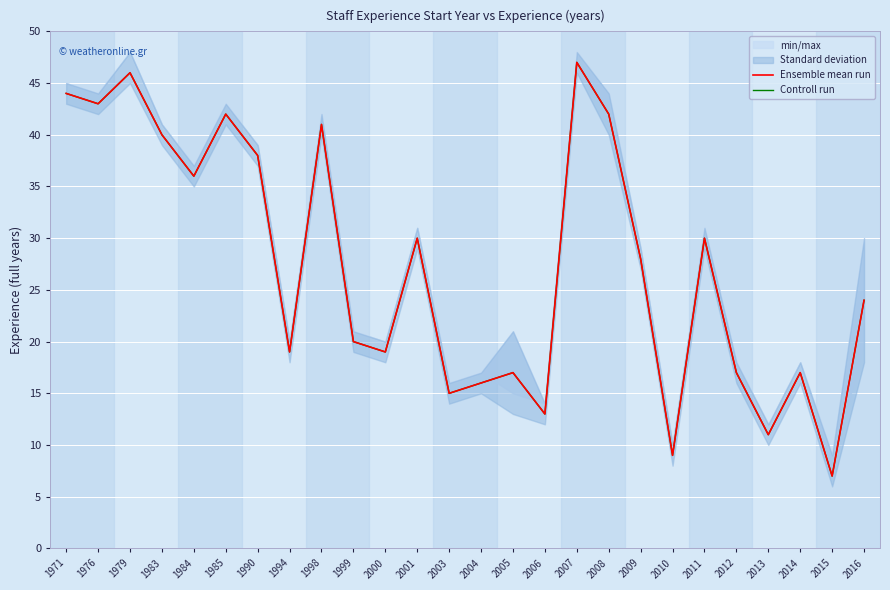

Is the value of Ensemble mean run at 2016 greater than the value of Controll run at 2008?

No